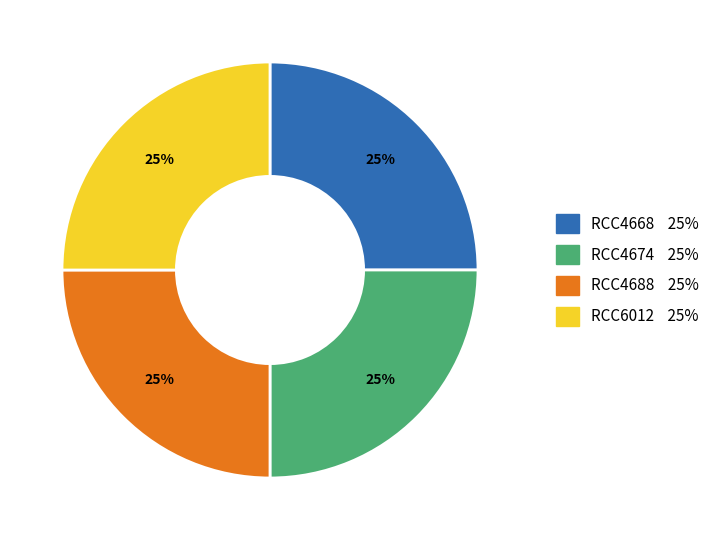

What percentage is the RCC4688 slice, to the nearest percent?

25%